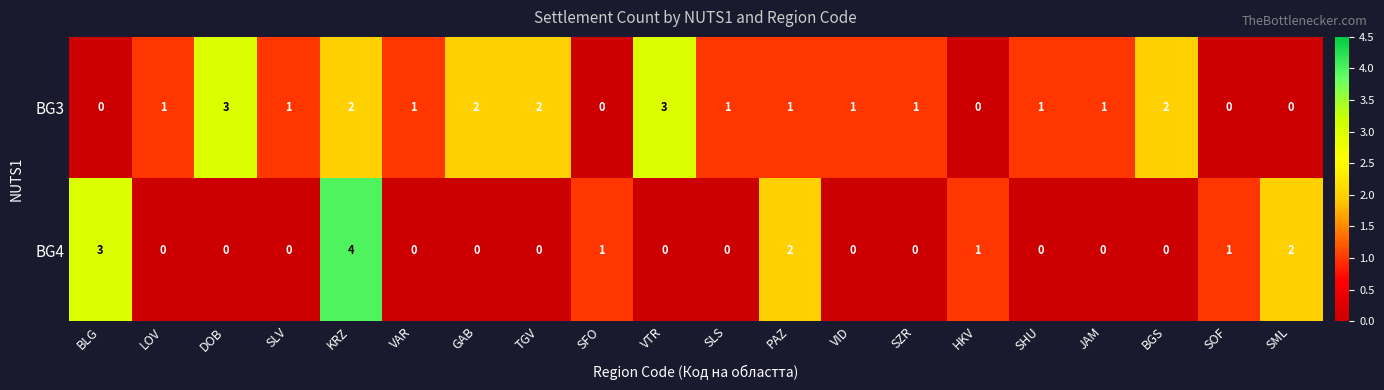

The value of BG3 at HKV is 1. True or false?

False